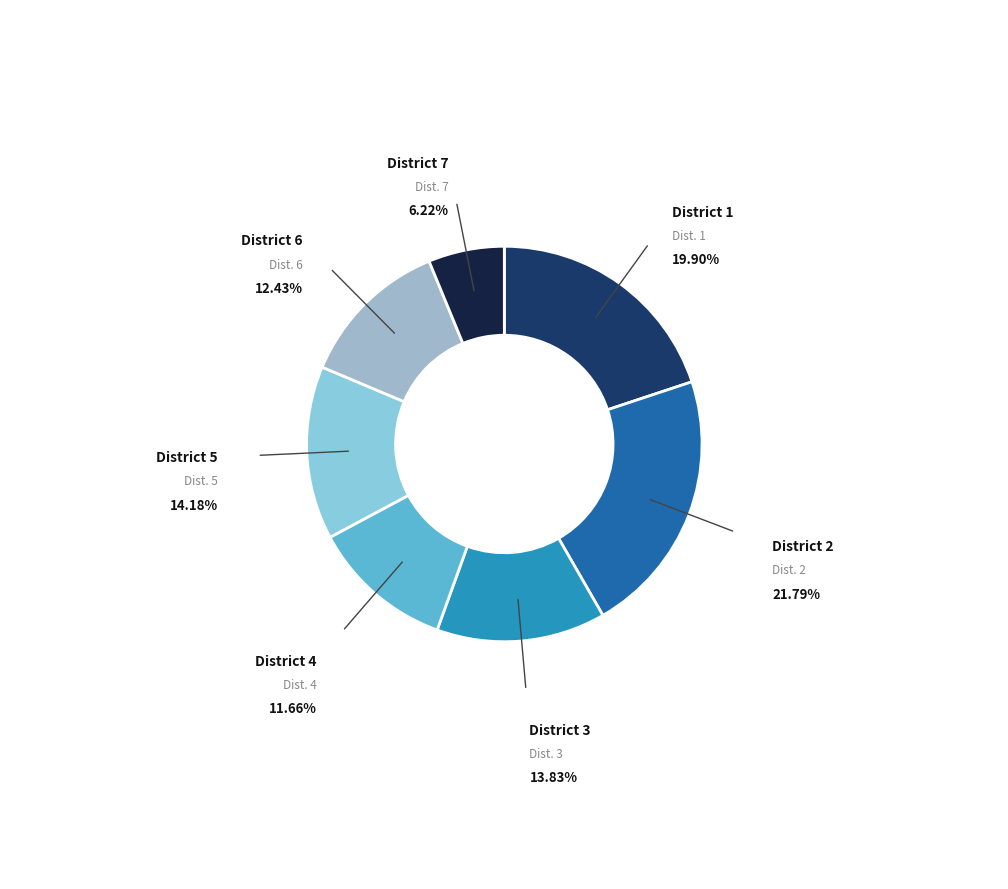

Which slice is the largest?

District 2